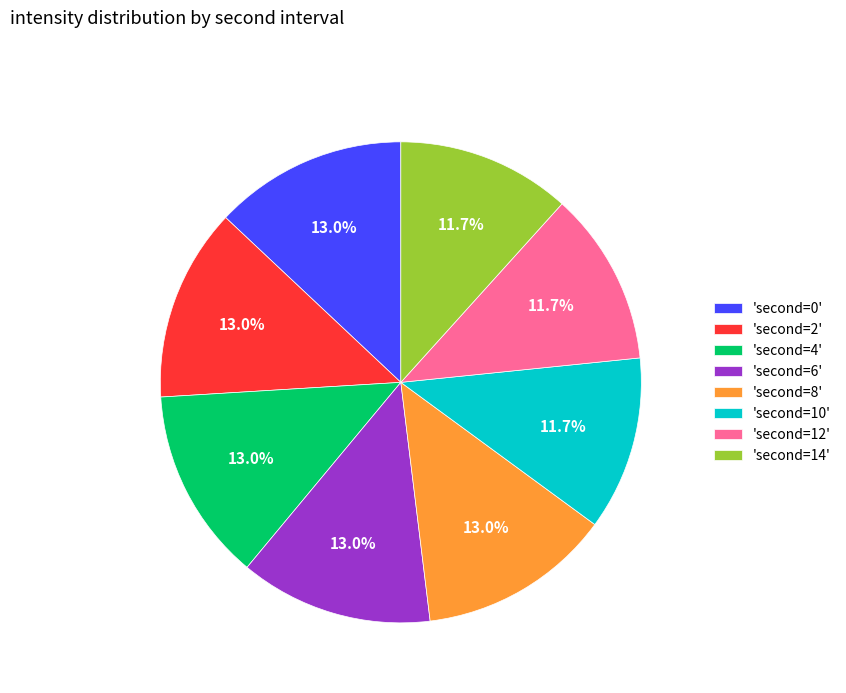

Is there any slice that represents more than half of the pie?

No